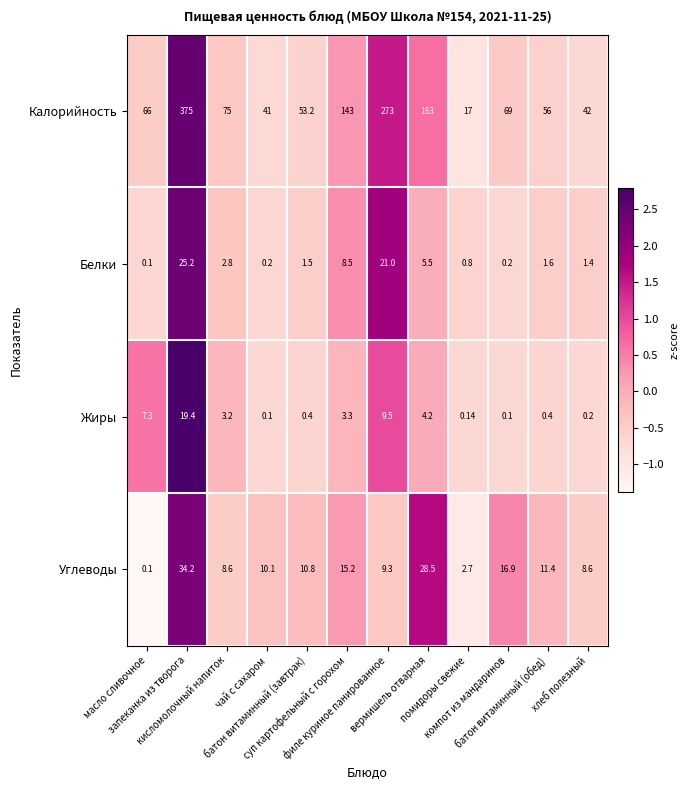

List the series in order of their peak value, lowest first.

Жиры, Белки, Углеводы, Калорийность